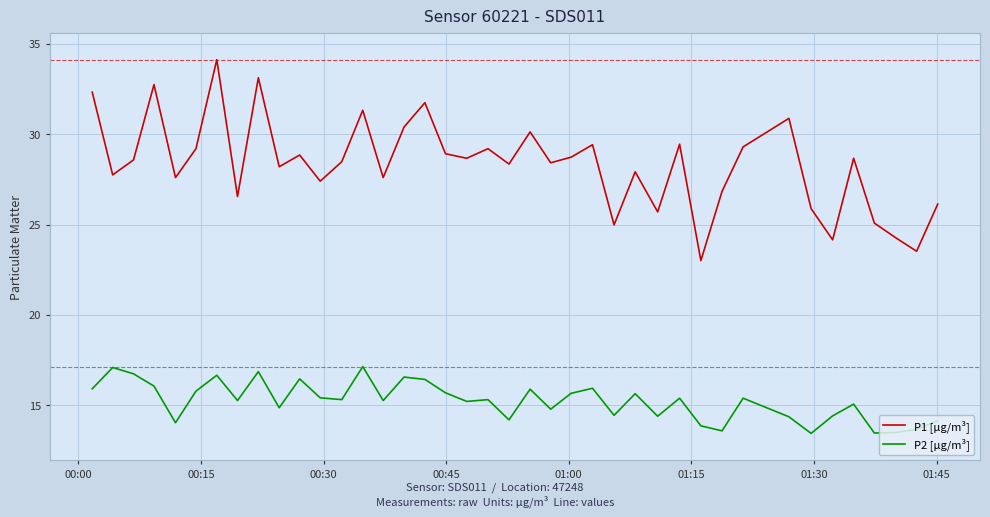

At how many categories does at least one series exceed 26?

32